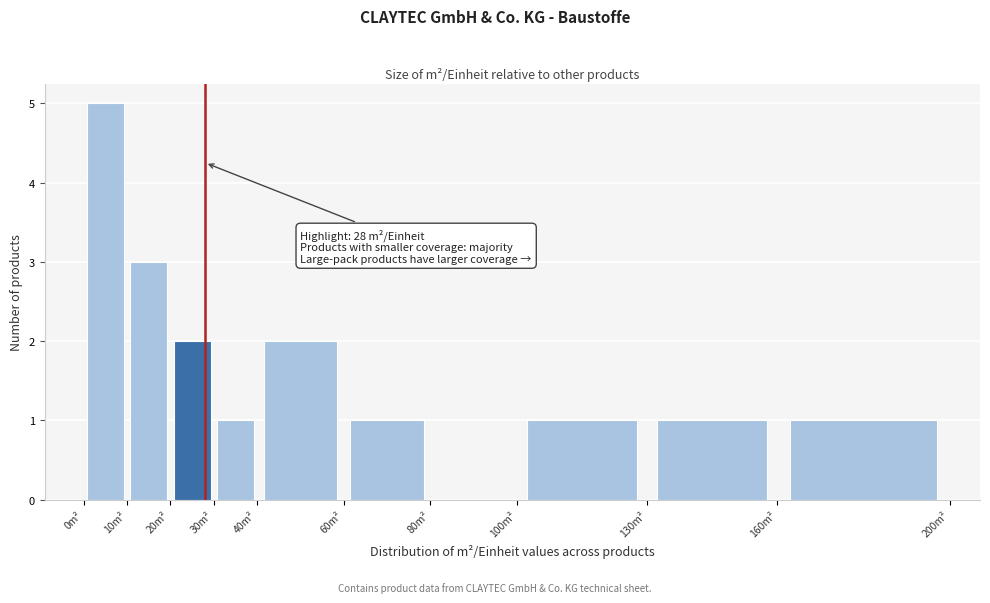

Over which range of the x-axis is the bar tallest?

0 to 10